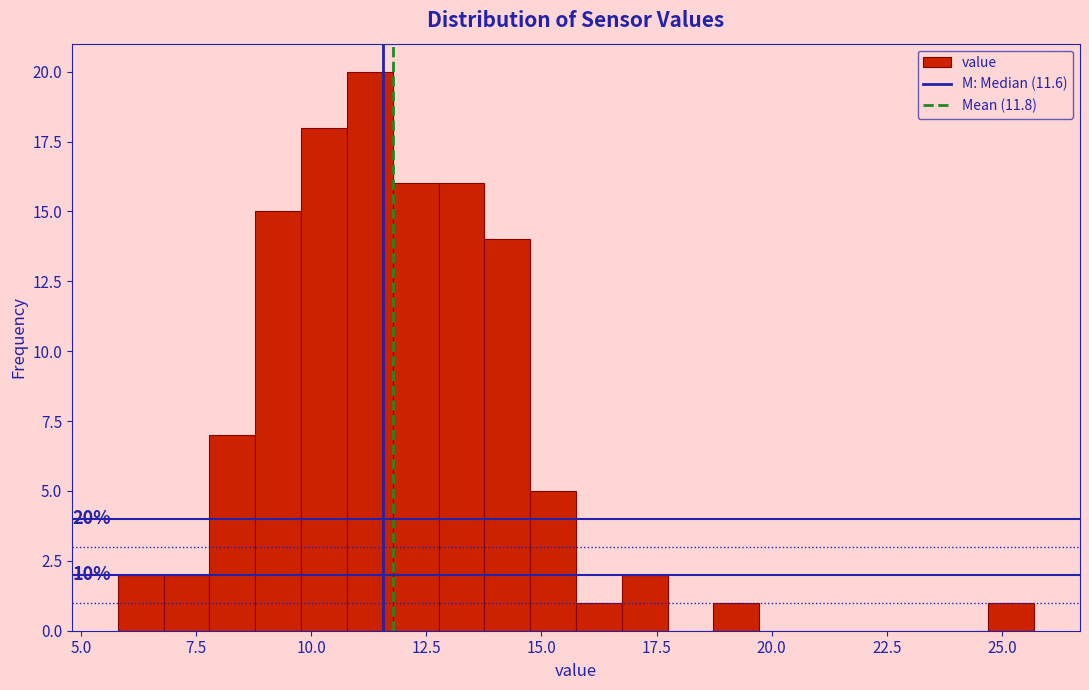

Around what value on the x-axis is the tallest bar? Give the approximate position of its centre, as read against the axis.

11.5